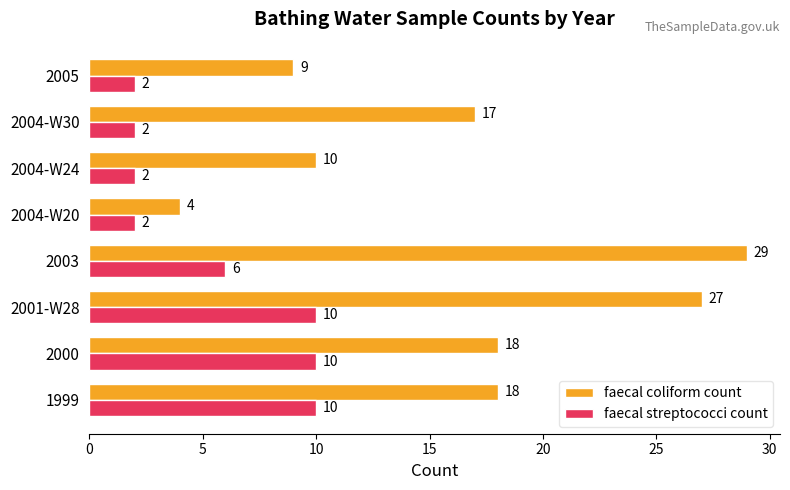

List the series in order of their overall mean, highest first.

faecal coliform count, faecal streptococci count